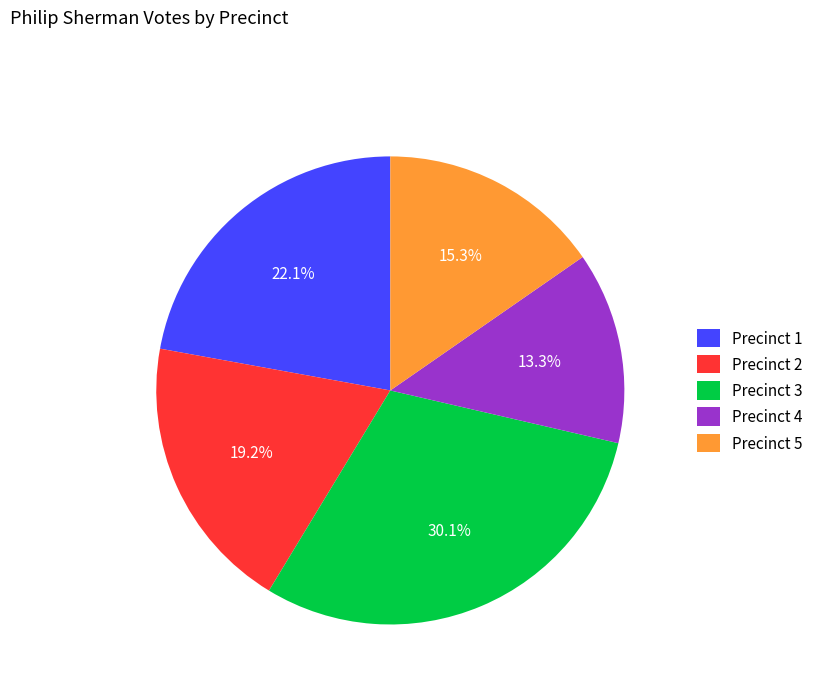

What percentage is the Precinct 4 slice, to the nearest percent?

13%